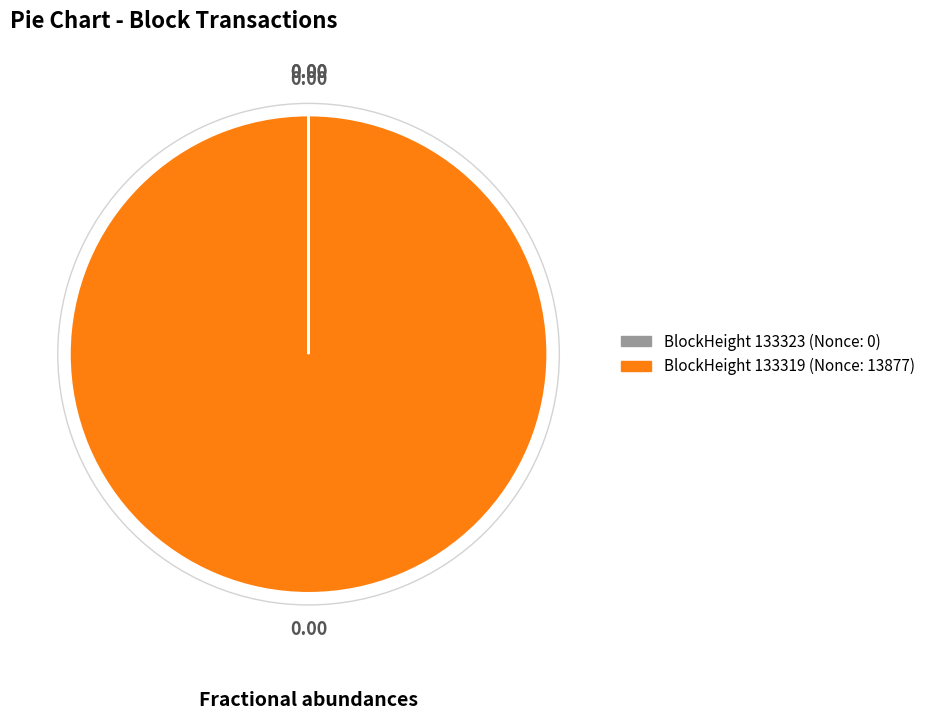

Is there any slice that represents more than half of the pie?

Yes